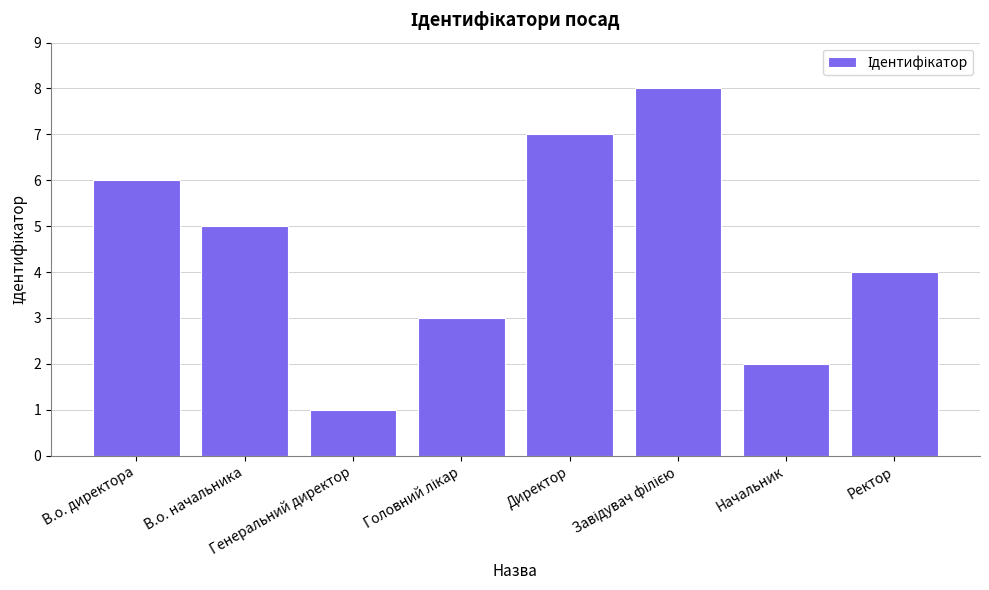

What is the greatest value displayed?

8